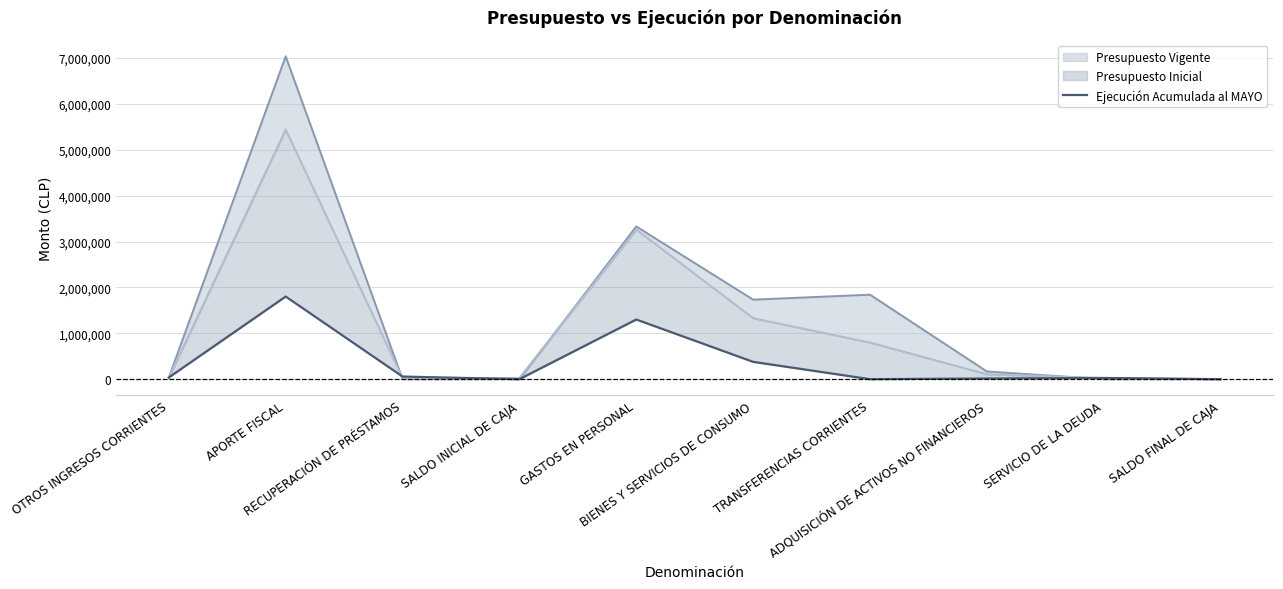

How many interior local peaks does the Ejecución Acumulada al MAYO series have?

3